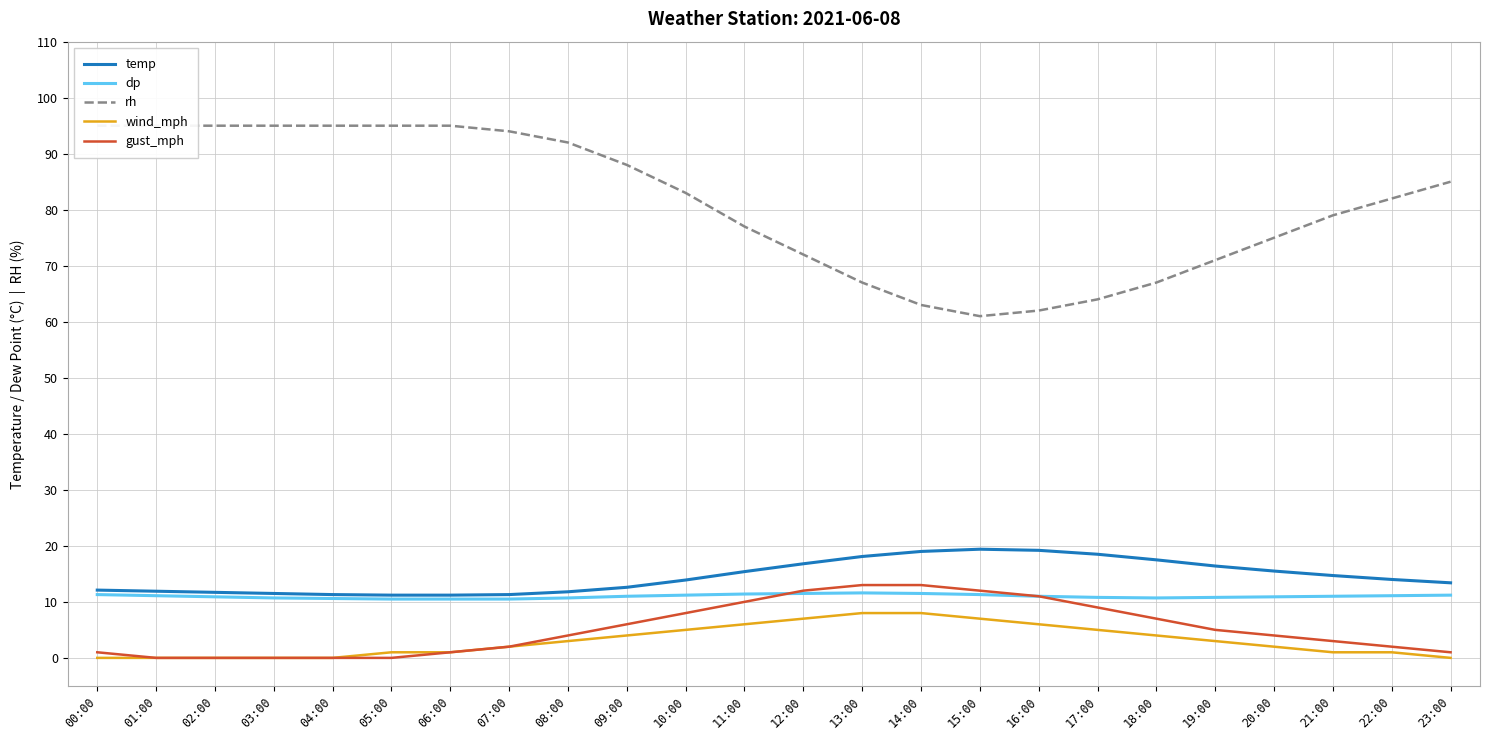

Which category has the highest value in the wind_mph series?

13:00